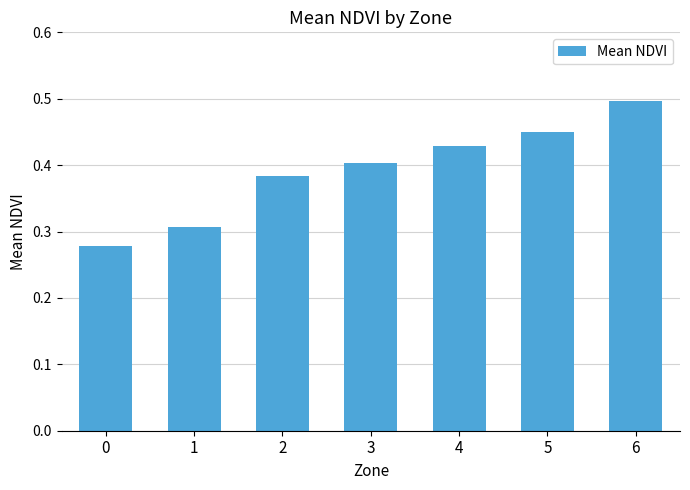

What is the sum of the values at 3 and 1?

0.7